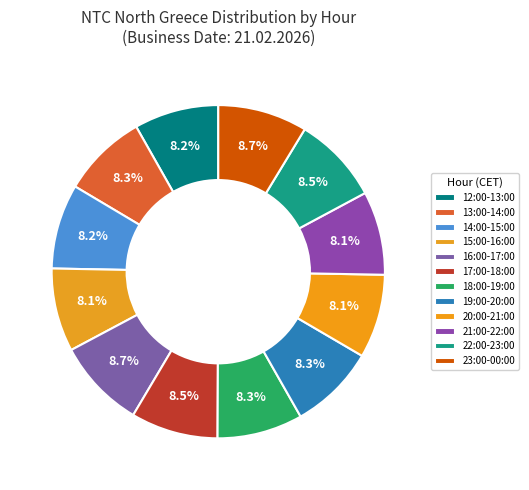

Rank the categories by value from highest to lowest.

16:00-17:00, 23:00-00:00, 22:00-23:00, 17:00-18:00, 19:00-20:00, 18:00-19:00, 13:00-14:00, 14:00-15:00, 12:00-13:00, 20:00-21:00, 21:00-22:00, 15:00-16:00